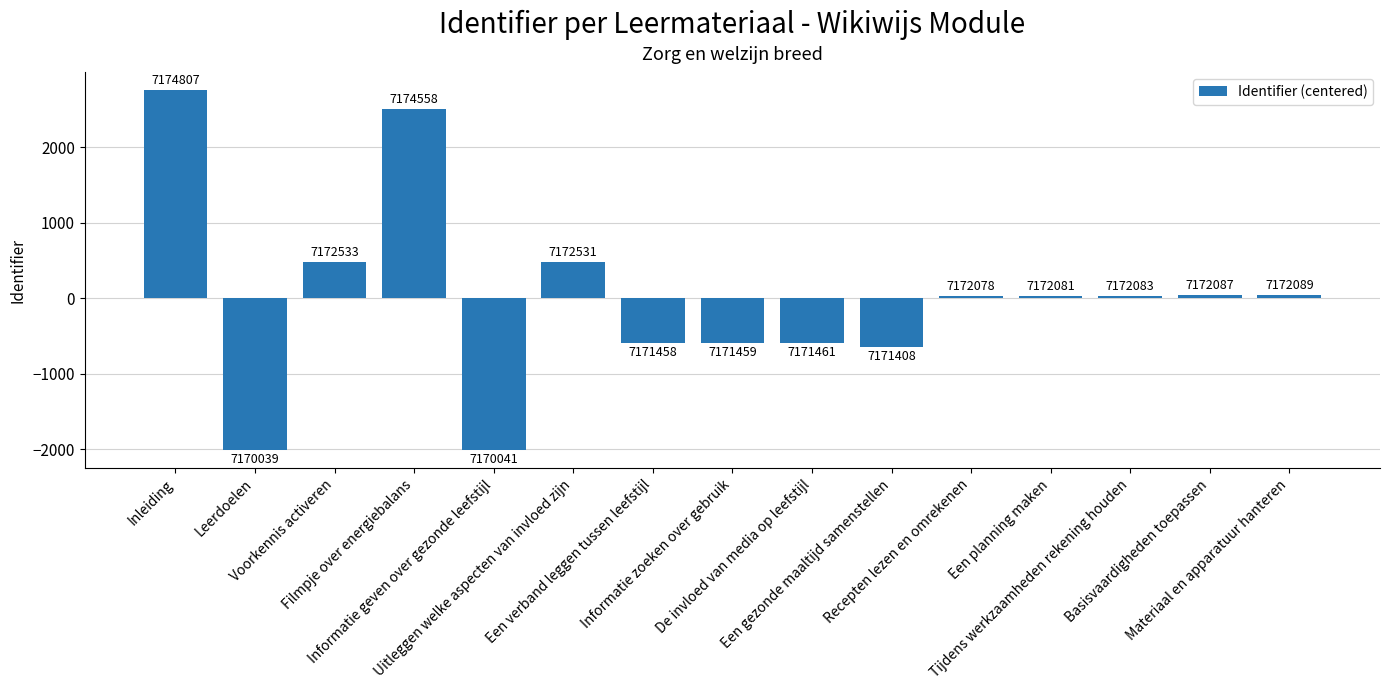

How many bars are there in total?

15